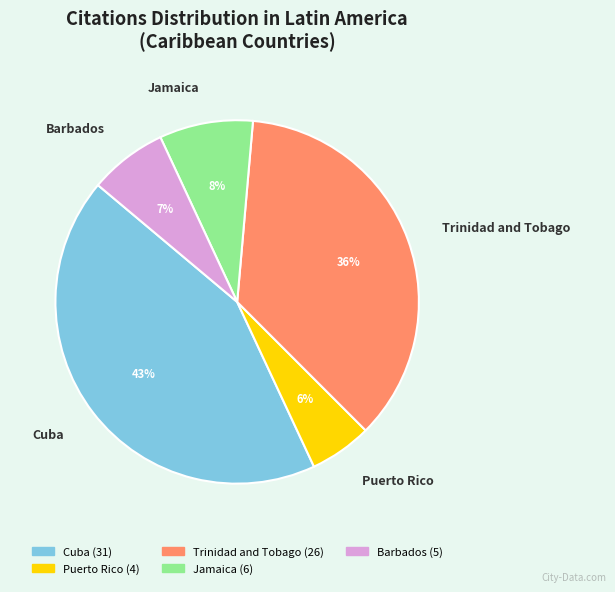

The Barbados slice represents 1% of the pie. True or false?

False